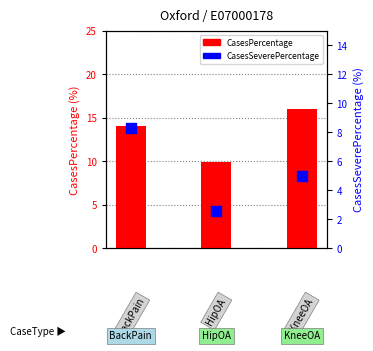

What are all the series names shown in the legend?

CasesPercentage, CasesSeverePercentage